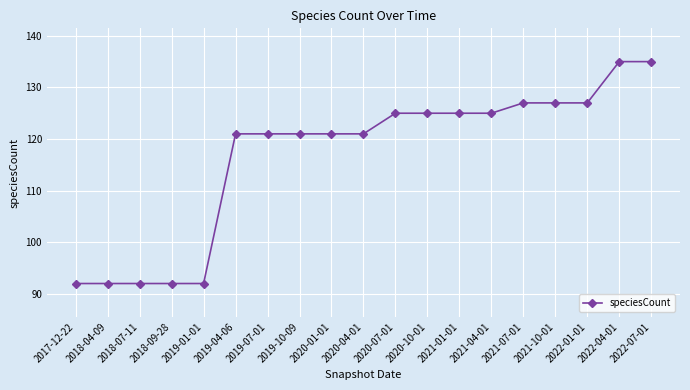

Between 2019-10-09 and 2020-07-01, which is larger?

2020-07-01